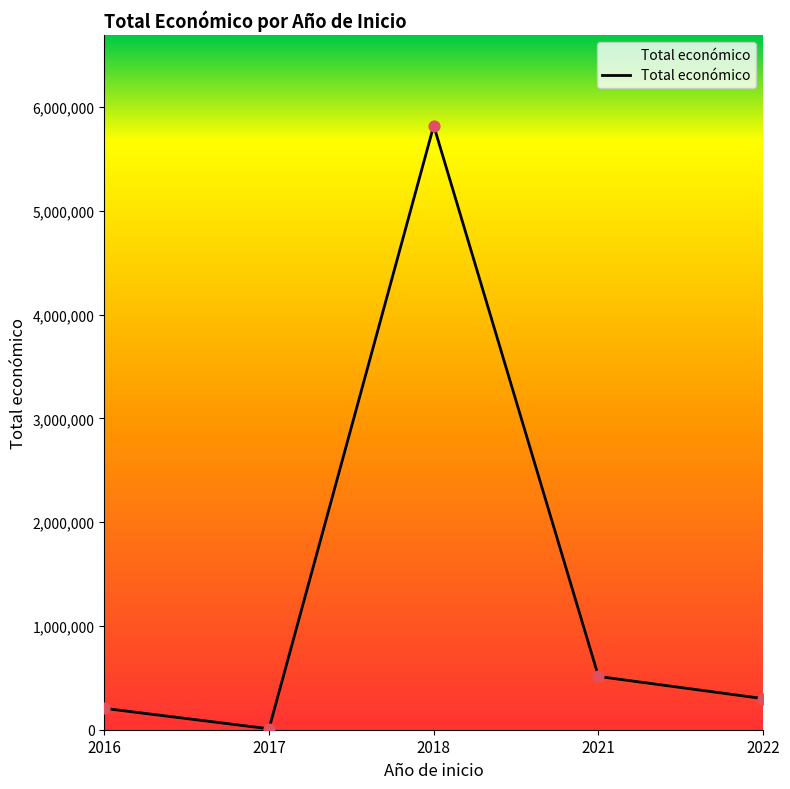

What is the change in value from 2016 to 2017?

-196835